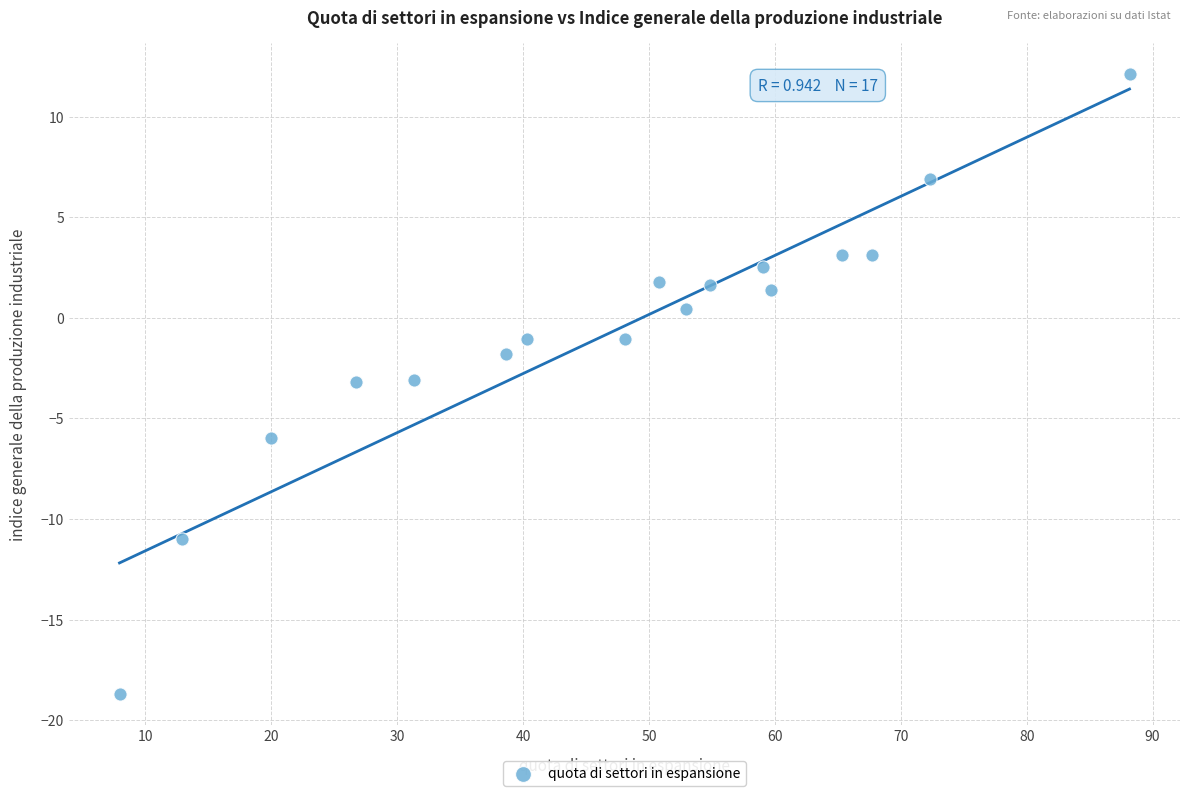

What is the range of X values (max minus min)?

80.2